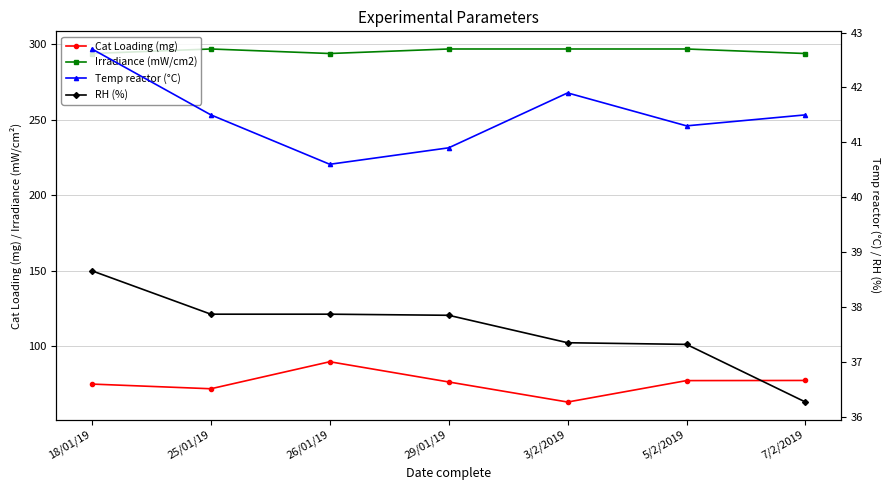

True or false: Cat Loading (mg) has more than 0 points higher than both neighbors.

True